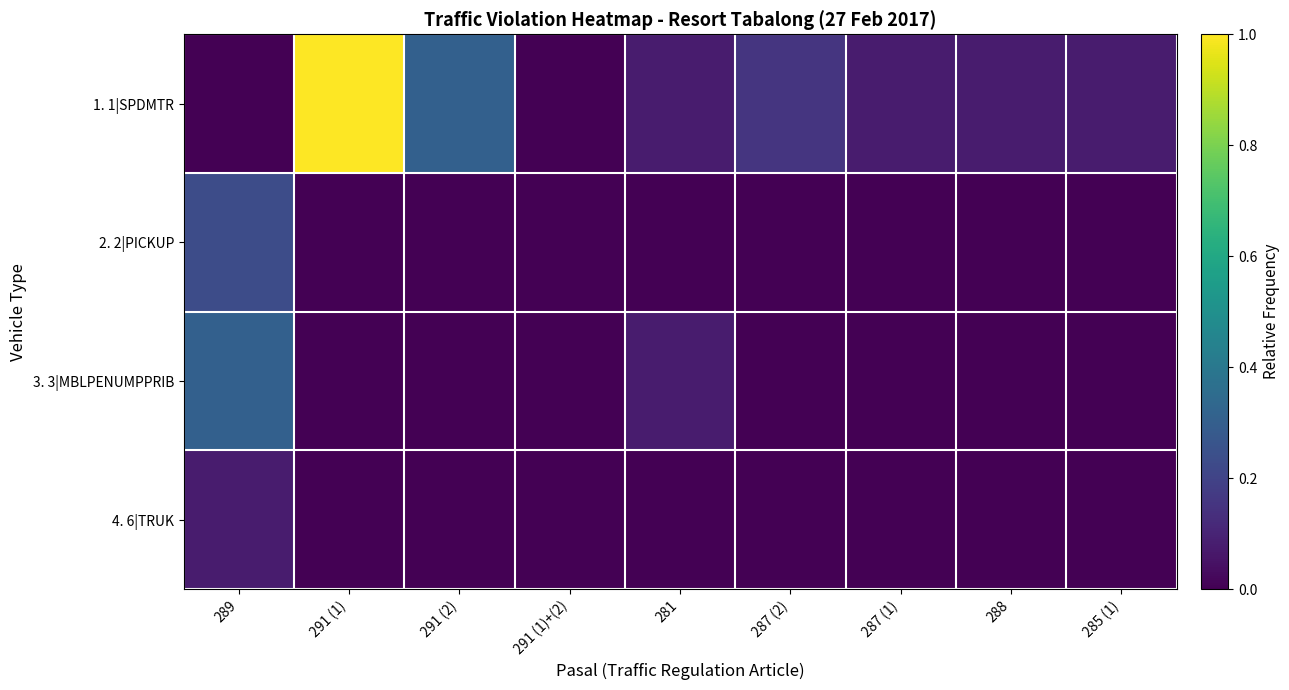

What is the total value across all series at 288?

0.1